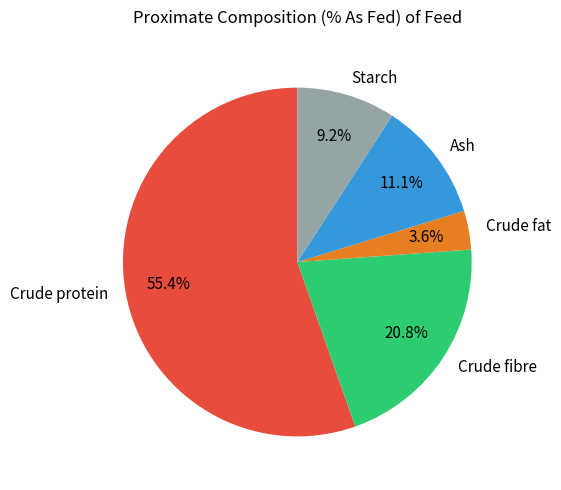

Count the number of slices in the pie.

5